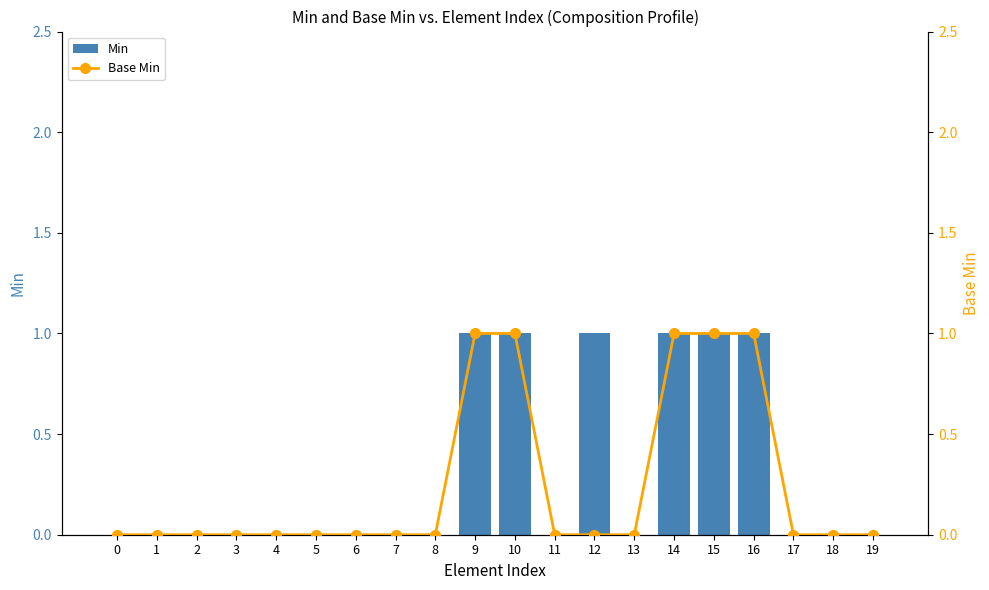

What is the greatest value displayed?

1